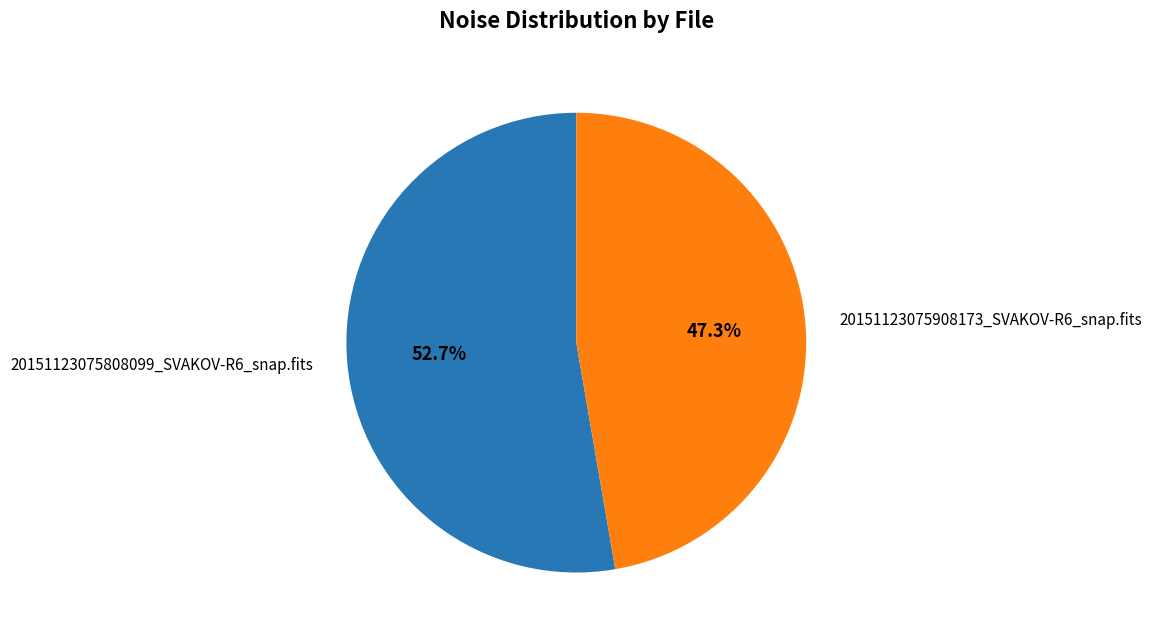

To the nearest percent, what is the average slice percentage?

50%